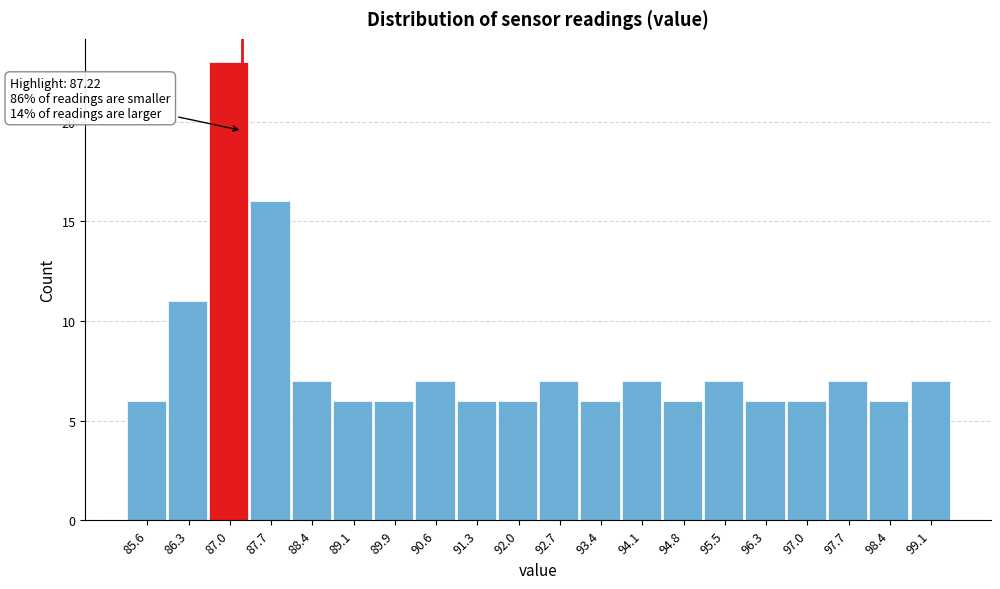

Which range on the x-axis has the tallest bar?

86.7 to 87.4